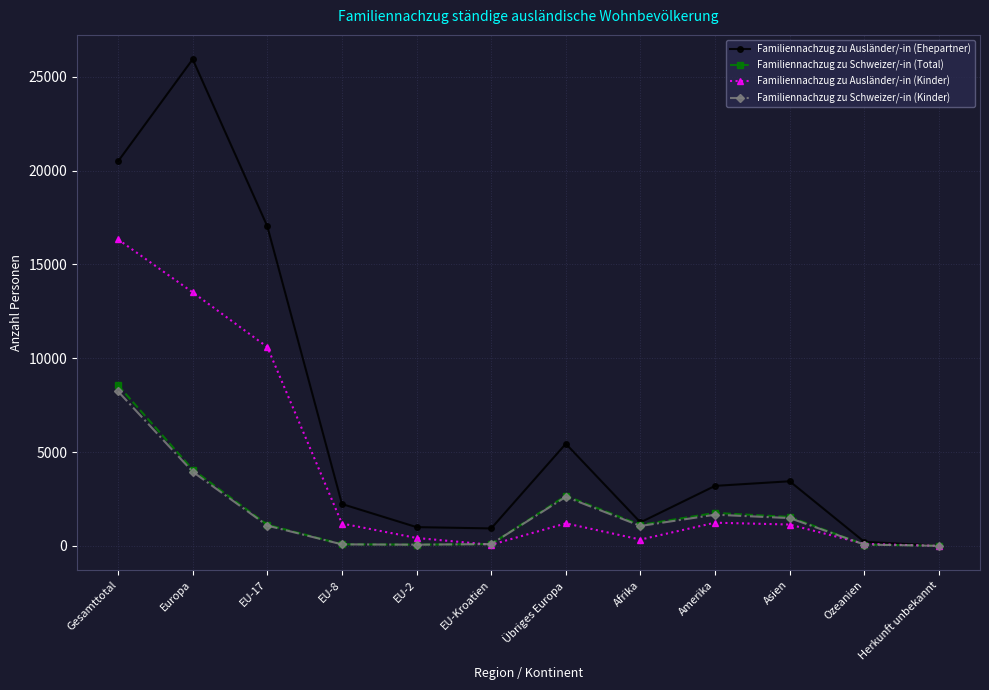

What is the label of the 9th point from the right?

EU-8